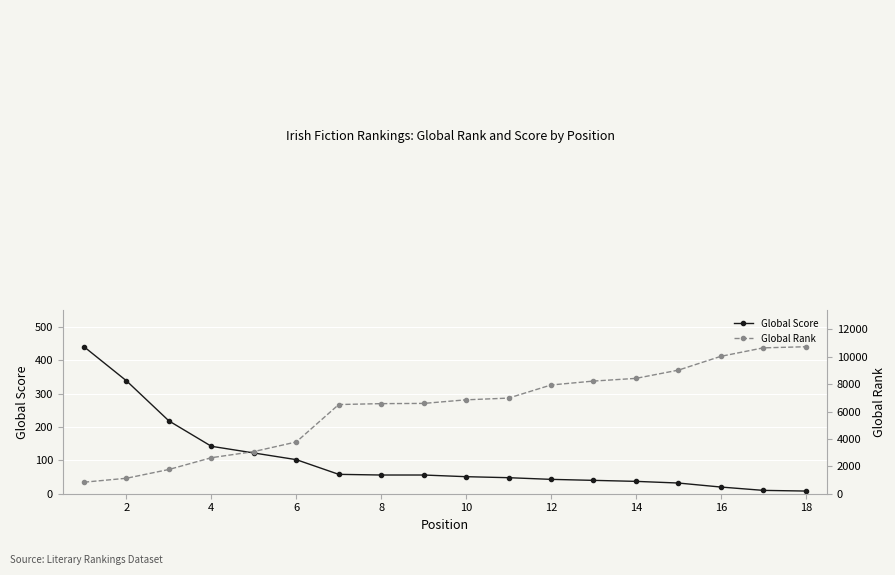

The Global Score series shows 102 at 6. True or false?

True